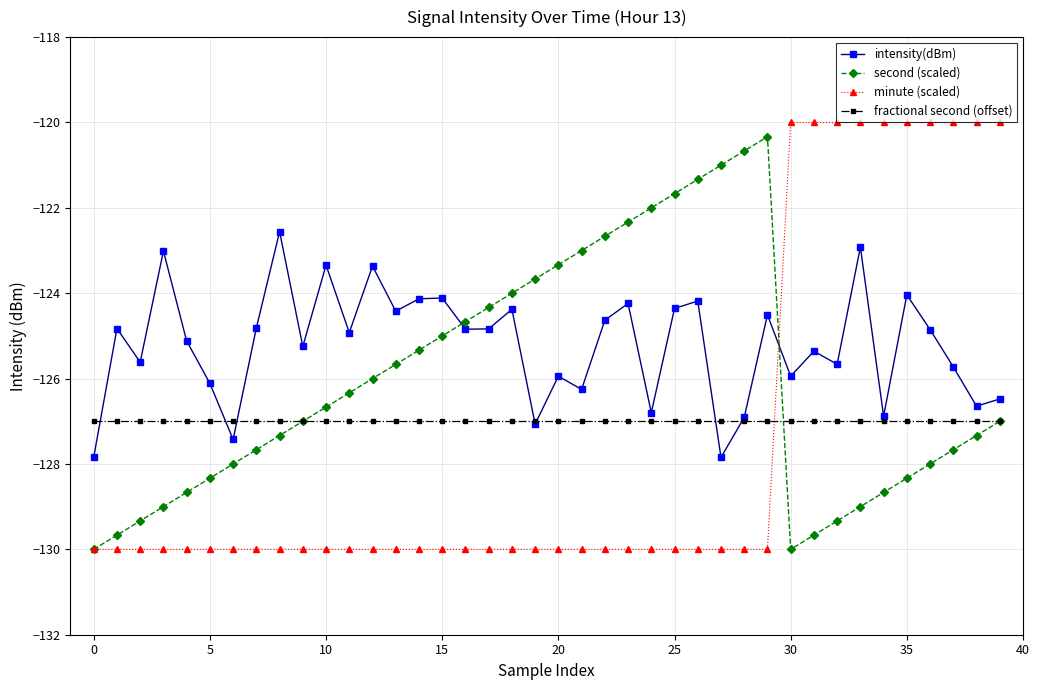

True or false: intensity(dBm) has more than 2 interior local peaks.

True